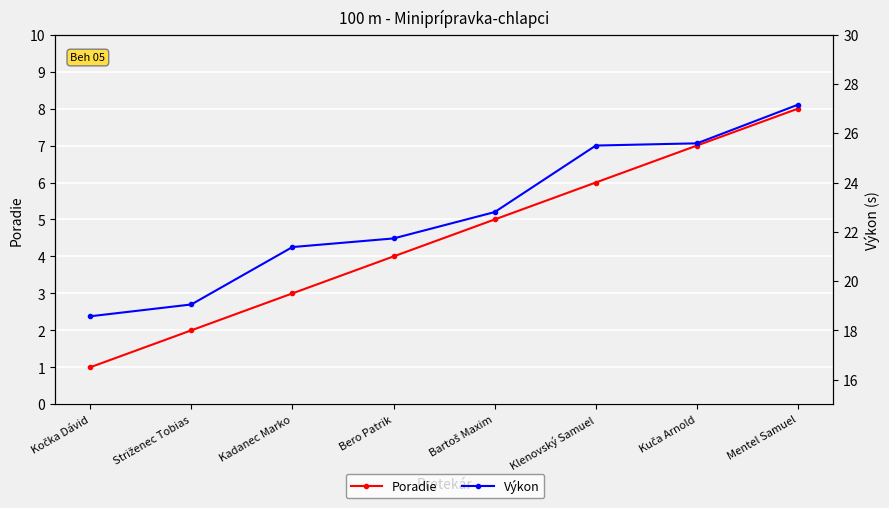

Rank the categories by Výkon value from highest to lowest.

Mentel Samuel, Kuča Arnold, Klenovský Samuel, Bartoš Maxim, Bero Patrik, Kadanec Marko, Striženec Tobias, Kočka Dávid